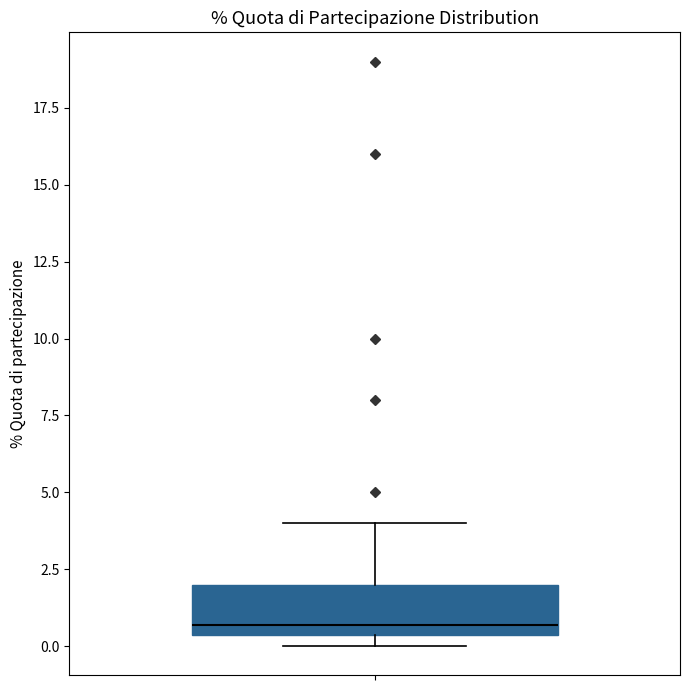

Where is the upper edge of the box on the y-axis? The values are not printed on the chart, so give them approximately, as read against the axis.

2.0